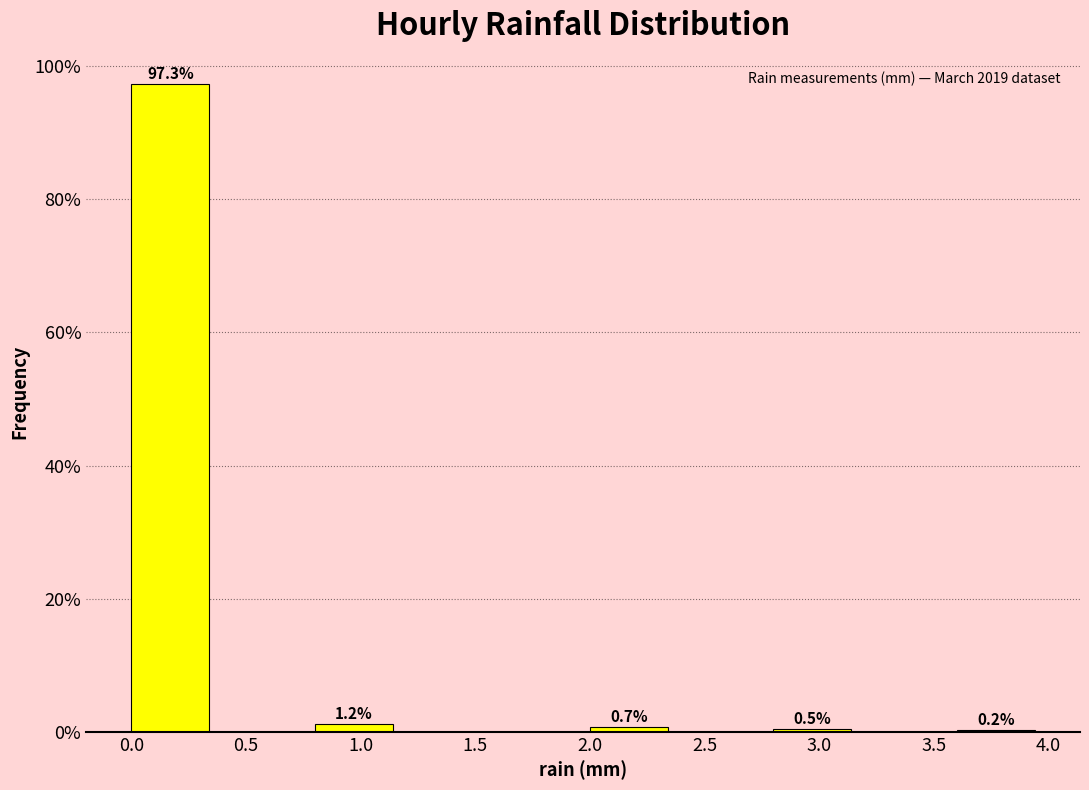

Which range on the x-axis has the tallest bar?

0.0 to 0.4